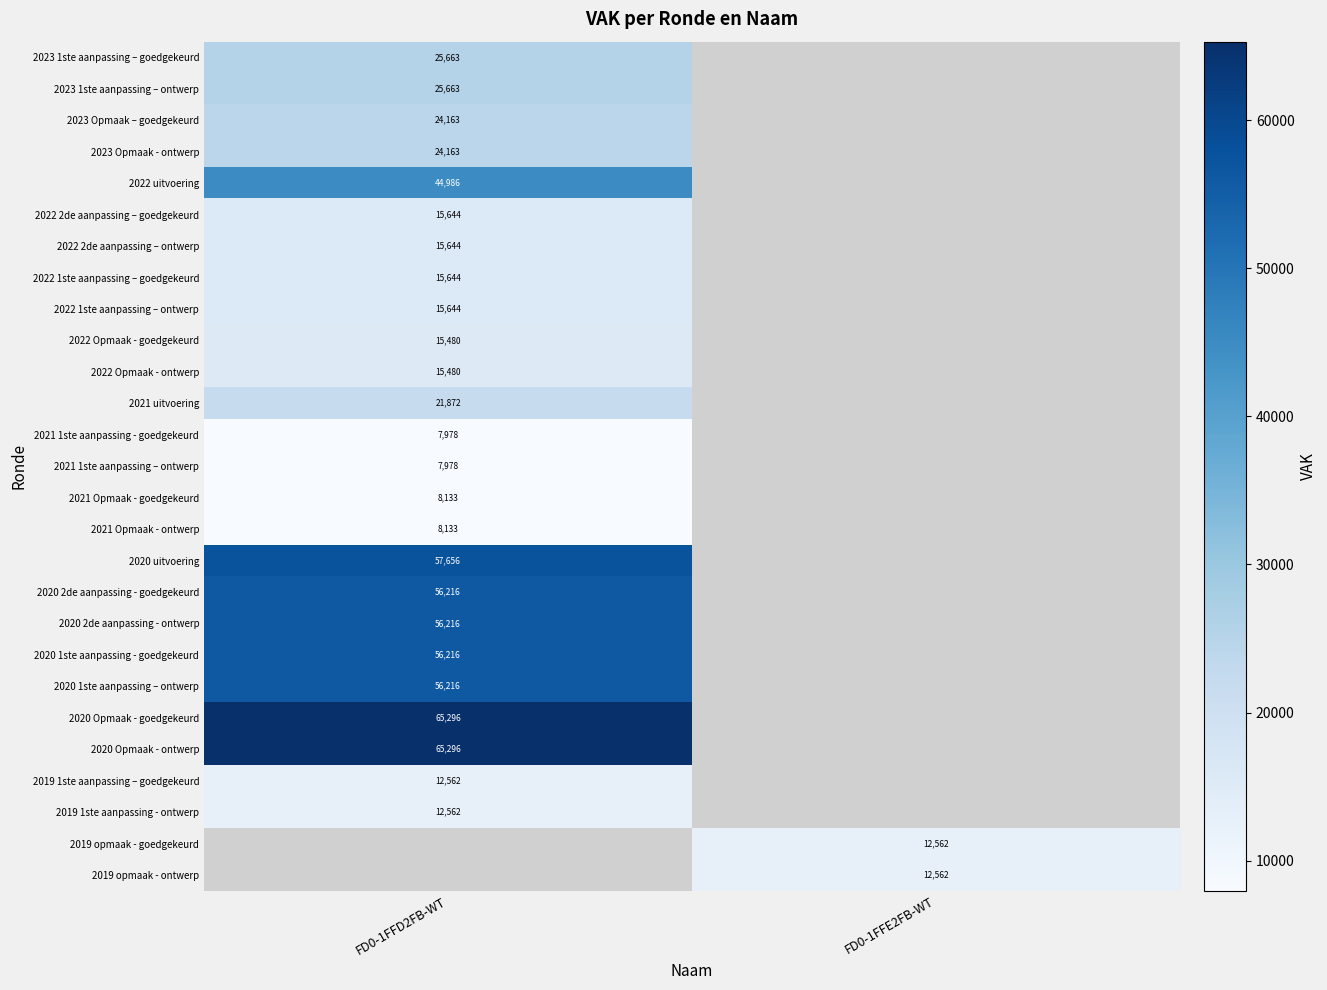

What is the maximum value shown in the chart?

65296.0